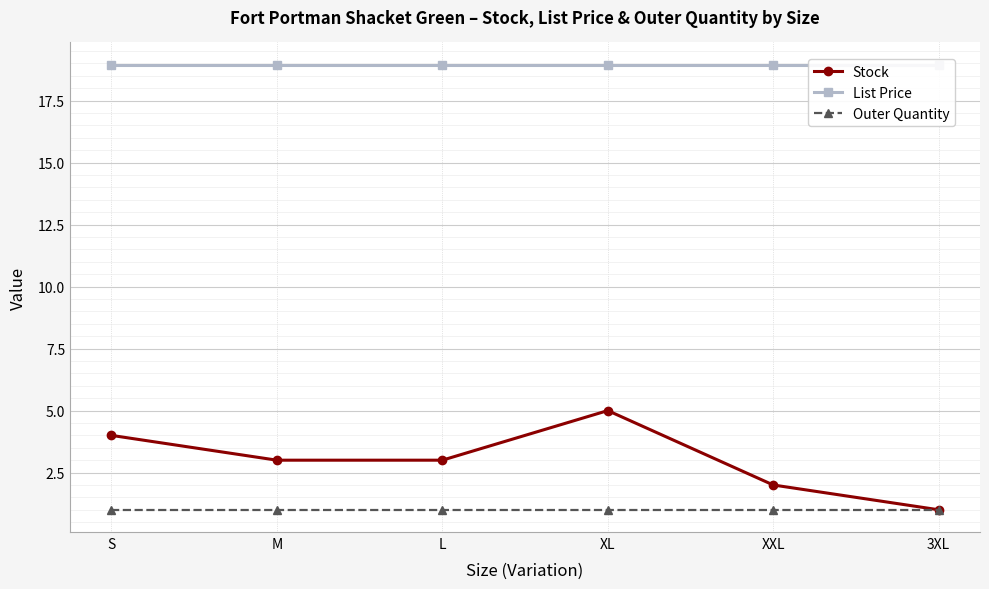

What position from the right is XL?

3